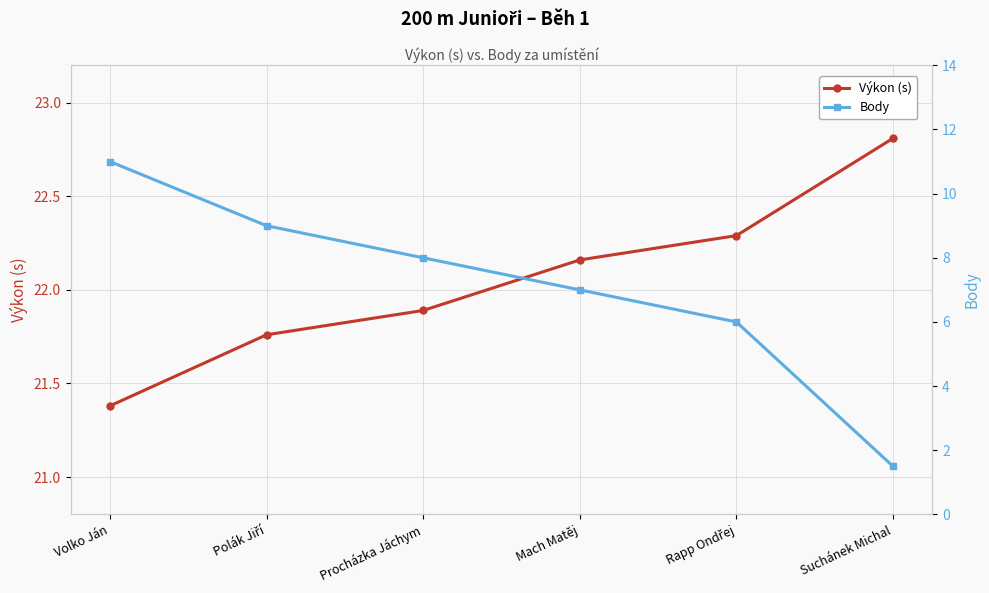

The Body series shows 8.0 at Procházka Jáchym. True or false?

True